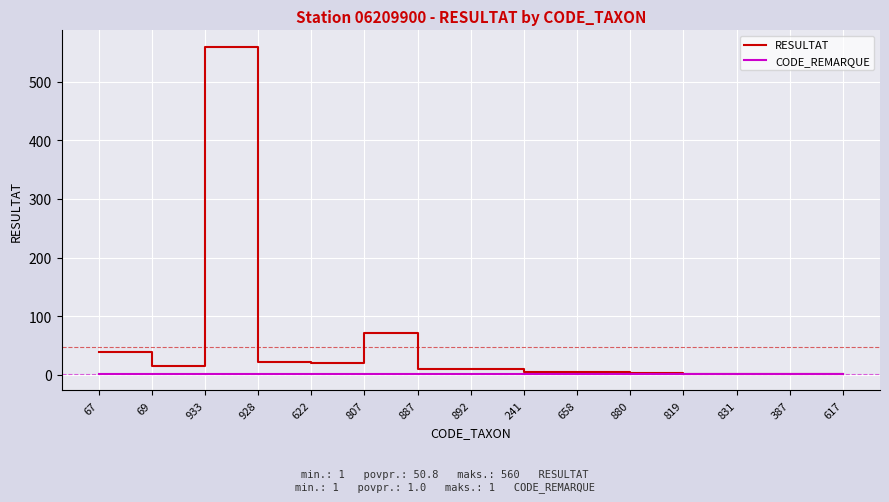

Between 67 and 887, which series saw the biggest shift?

RESULTAT